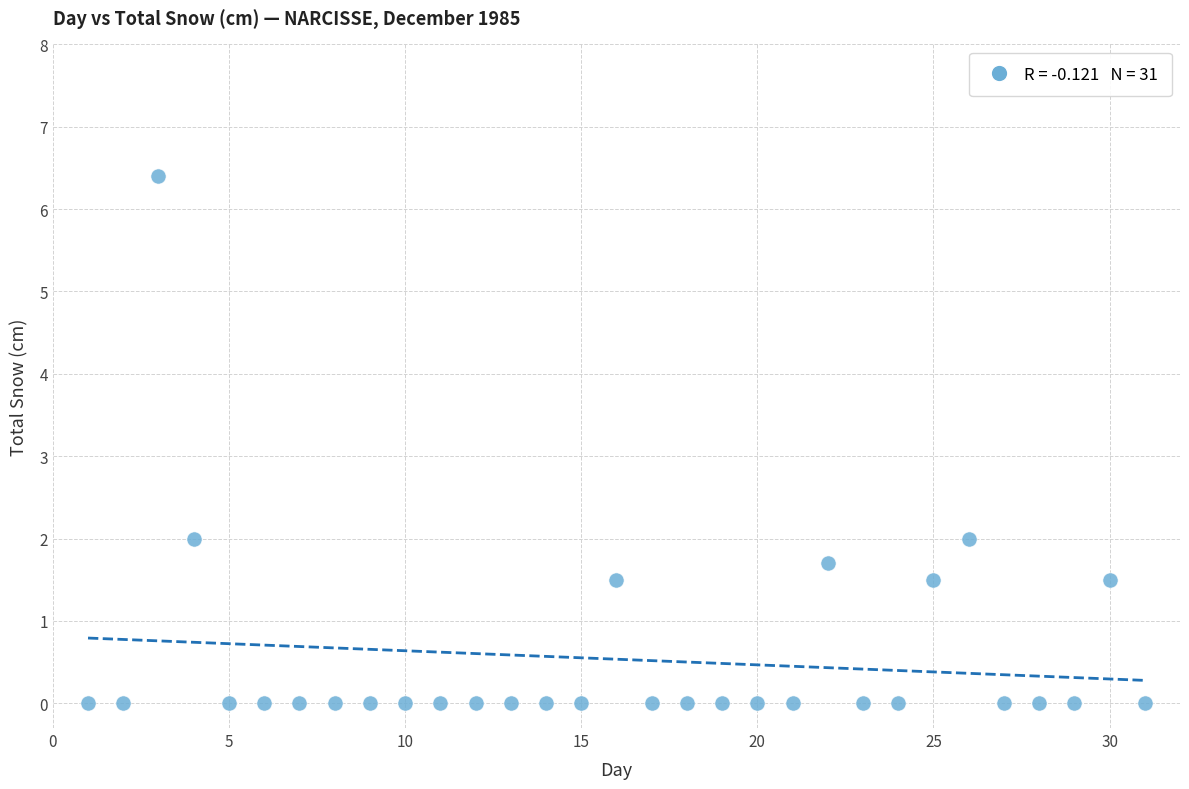

What is the range of Y values (max minus min)?

6.4